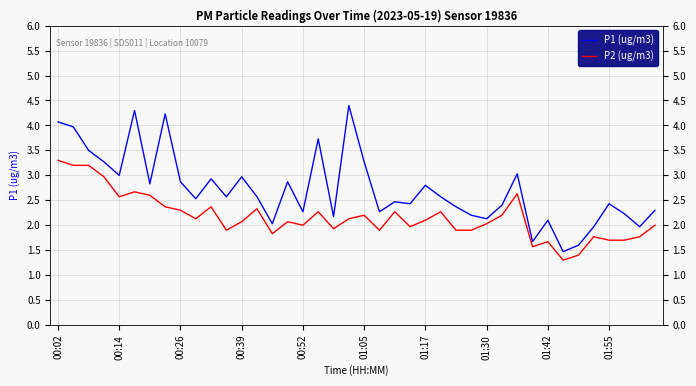

What is the difference between the maximum and minimum values in the P1 (ug/m3) series?

2.9